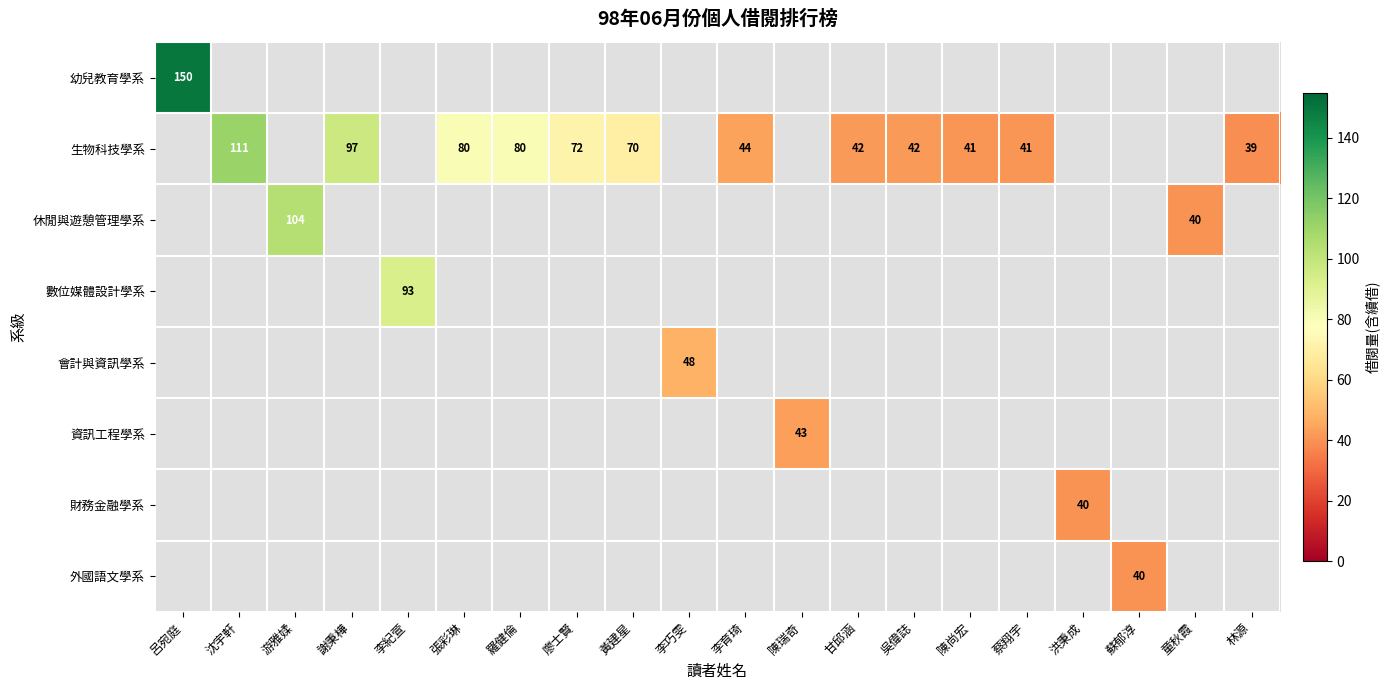

The 生物科技學系 series shows 80 at 羅健倫. True or false?

True